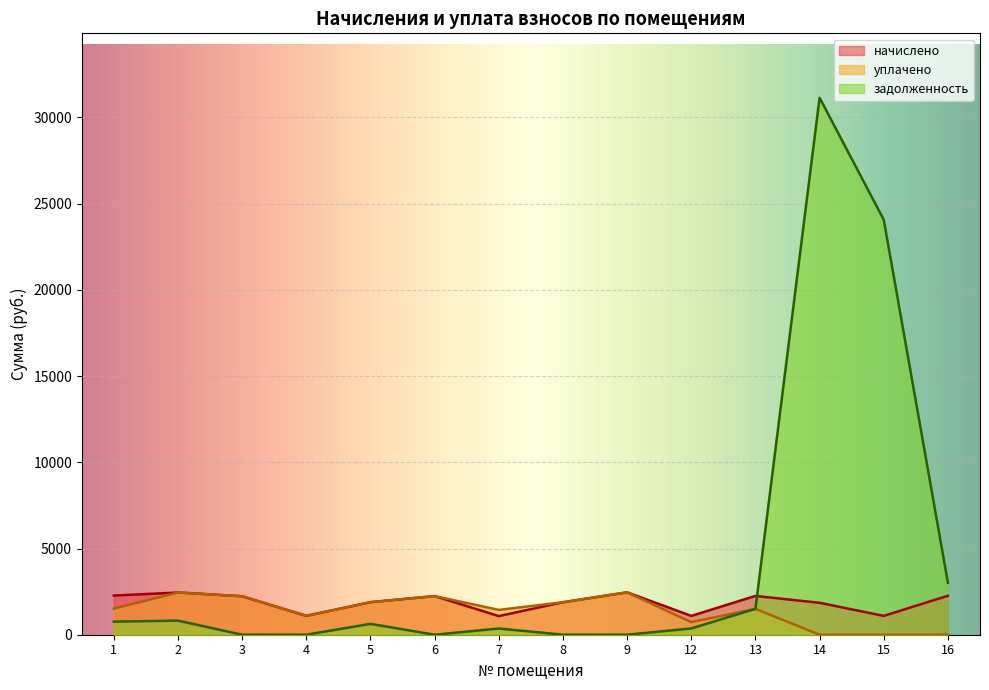

How many data points does each series have?

14